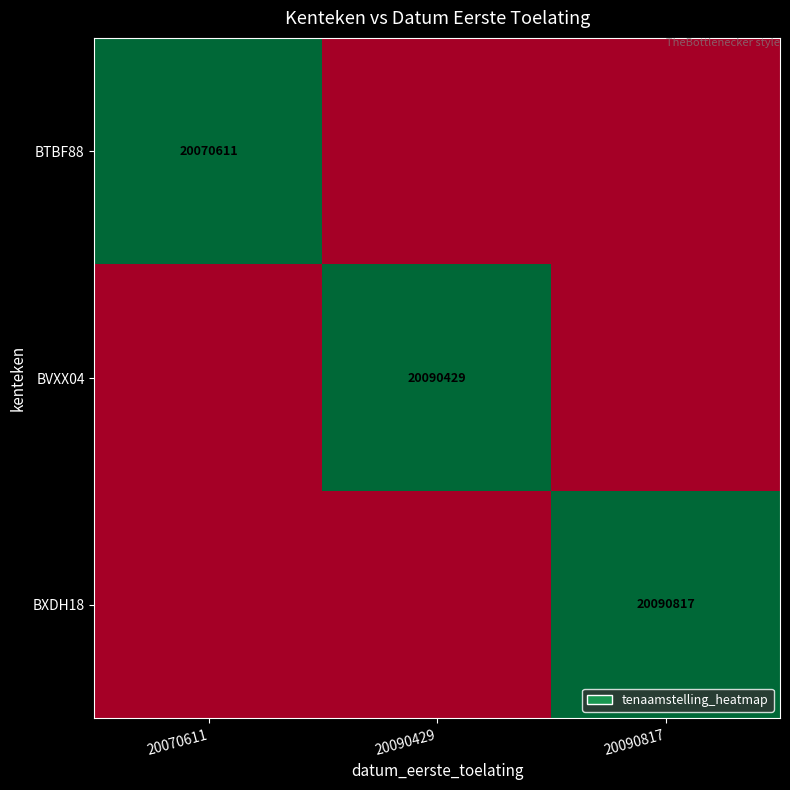

The value of BVXX04 at 20090429 is 20090429. True or false?

True